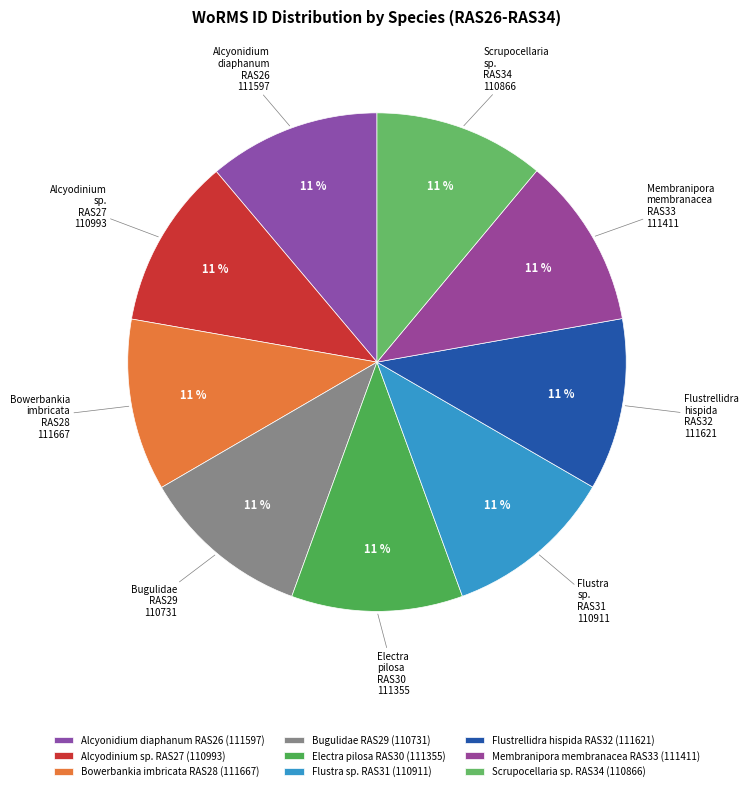

Does Bowerbankia imbricata RAS28 represent more than half of the total?

No